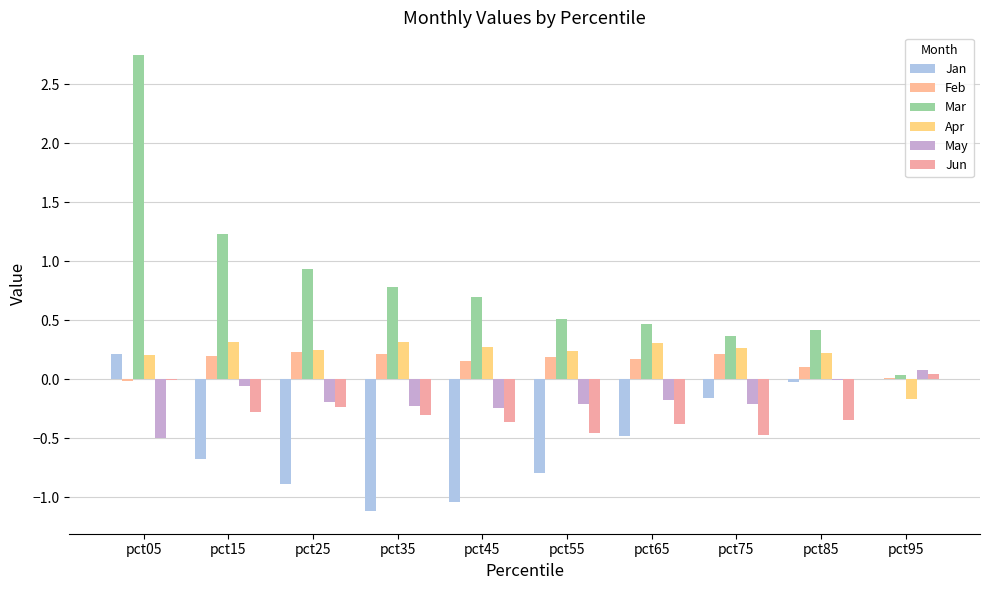

Which has a higher value, pct45 or pct95?

pct95